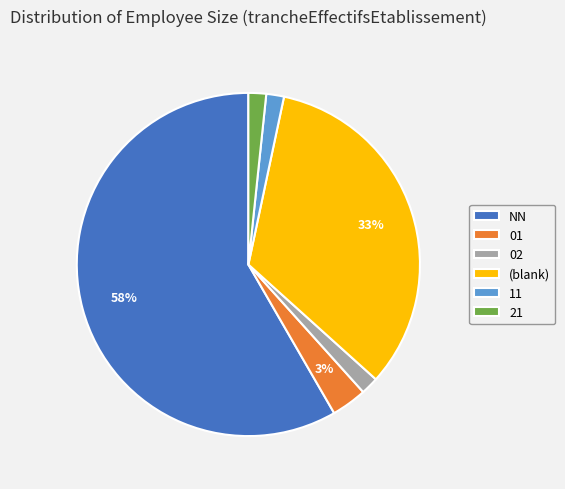

True or false: (blank) accounts for 41% of the total.

False